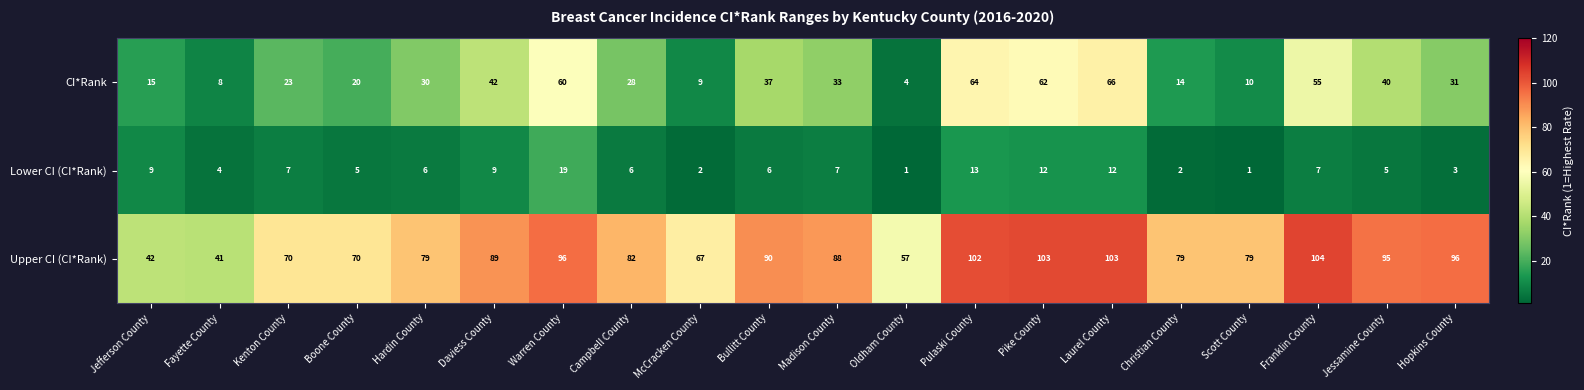

Is it true that Lower CI (CI*Rank) equals 4 at McCracken County?

False